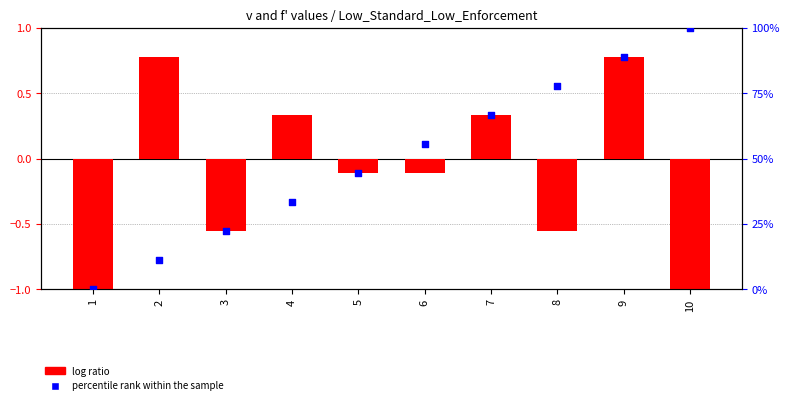

What are all the series names shown in the legend?

log ratio, percentile rank within the sample